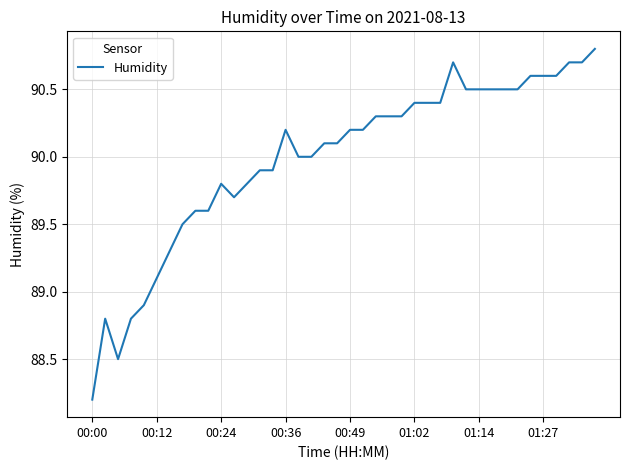

What is the smallest value displayed?

88.2